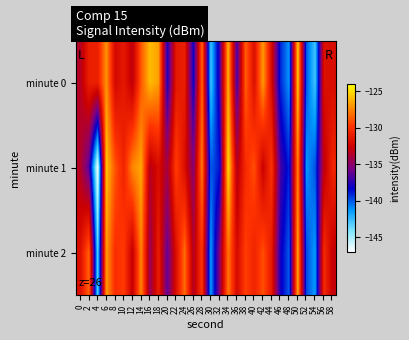

What is the total value across all series at 50?

-379.6